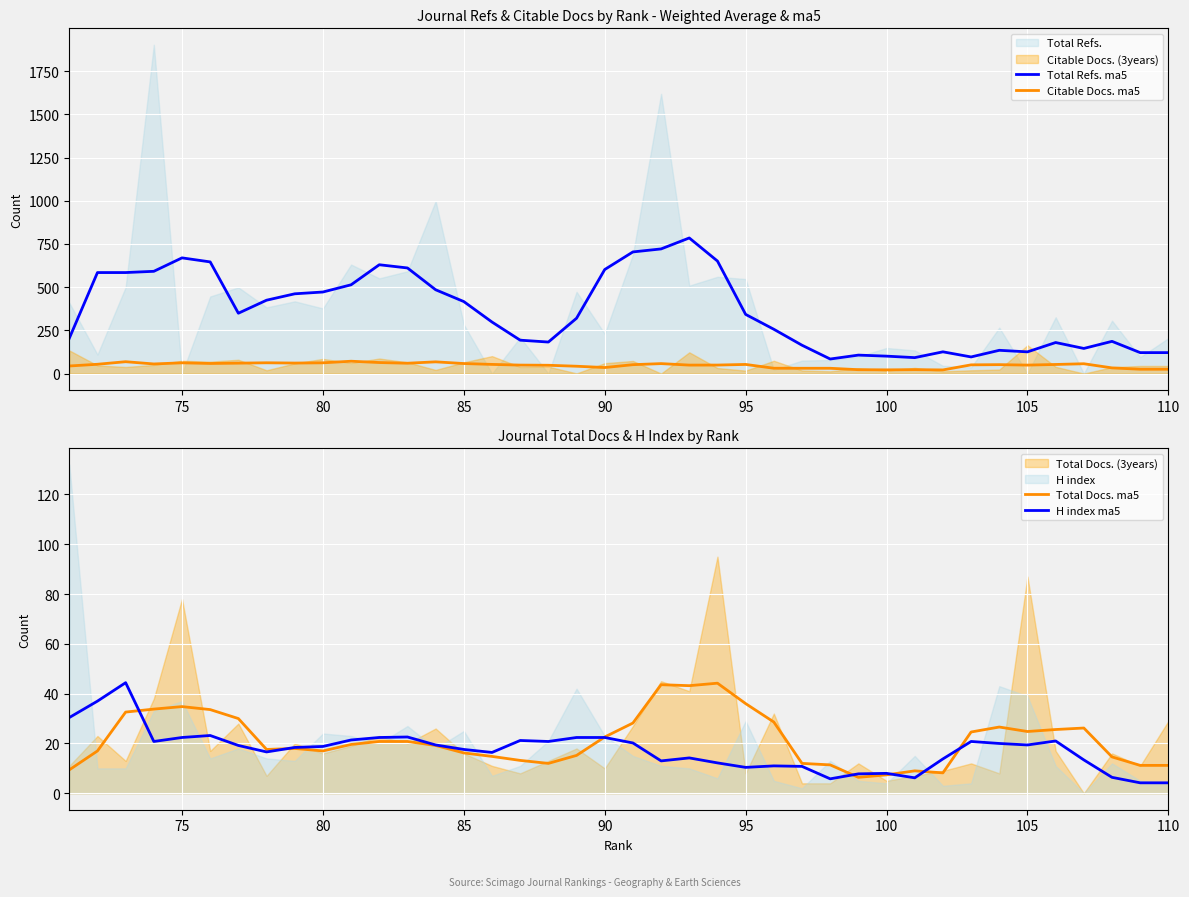

How many interior local peaks does the Total Docs. ma5 series have?

7